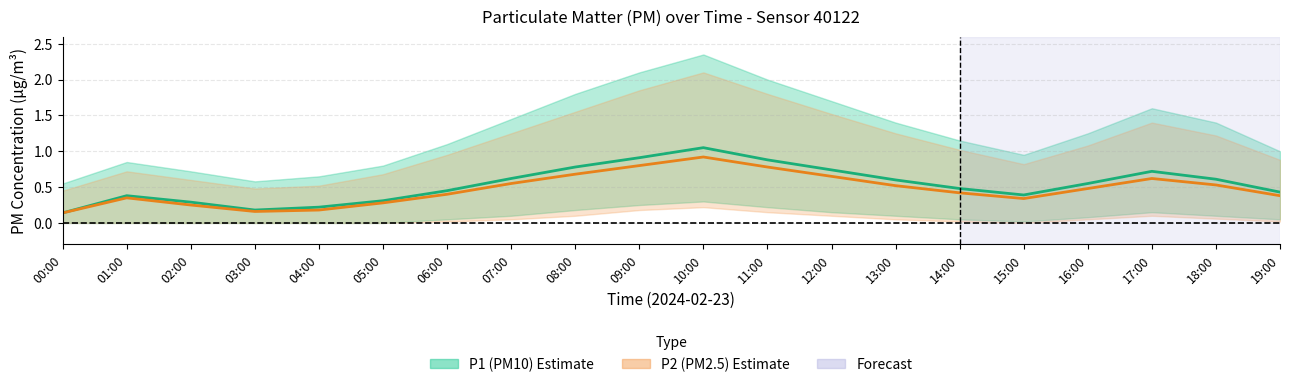

What is the maximum value for P1 (PM10)?

1.1